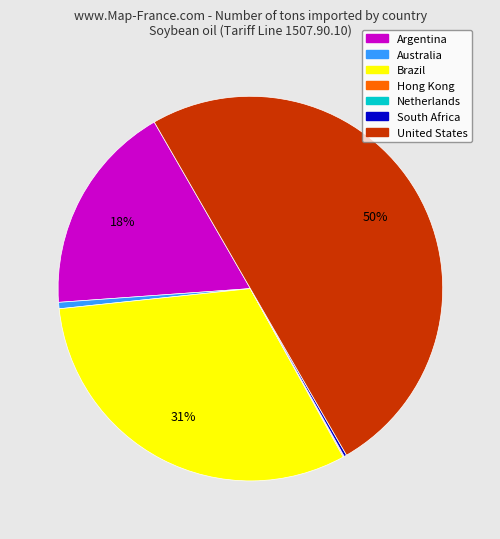

What is the largest slice in the pie chart?

United States